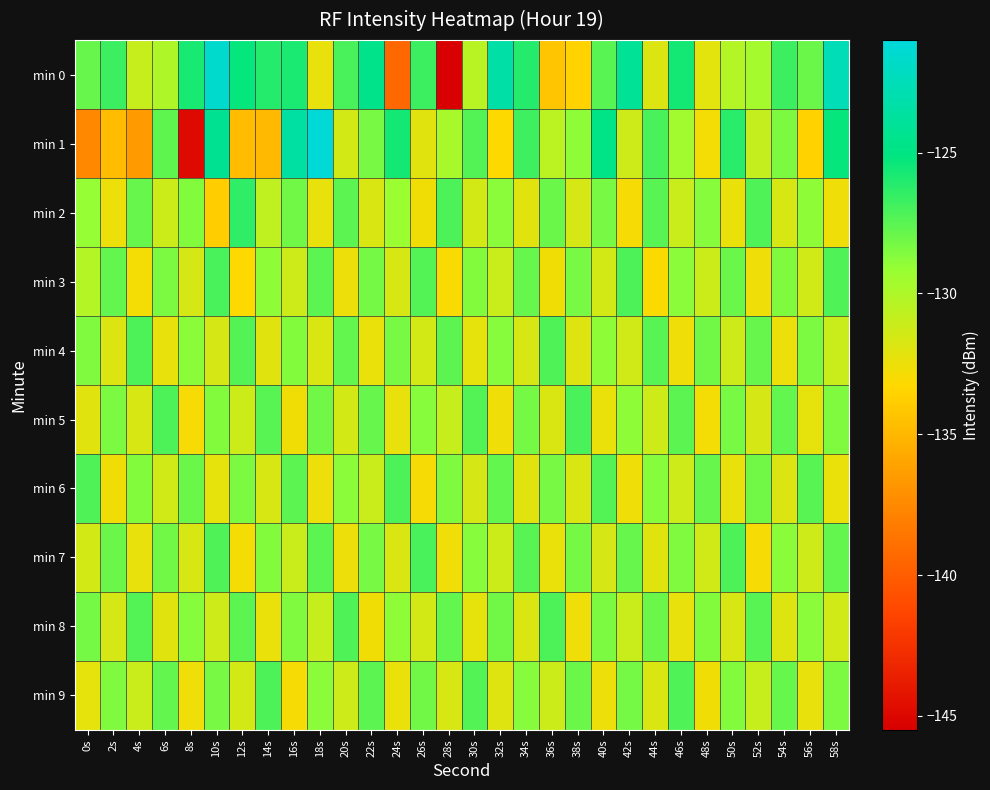

Rank the series by their maximum value, from highest to lowest.

min 1, min 0, min 2, min 3, min 5, min 7, min 4, min 6, min 8, min 9